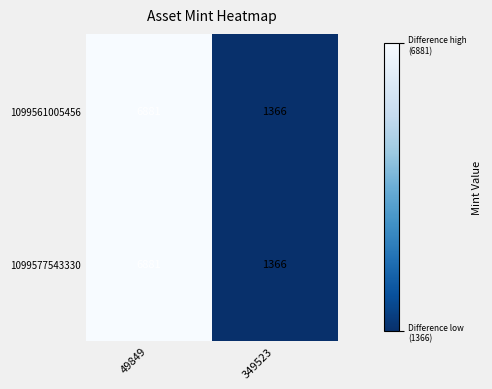

At 349523, list the series in order from largest to smallest.

1099561005456, 1099577543330